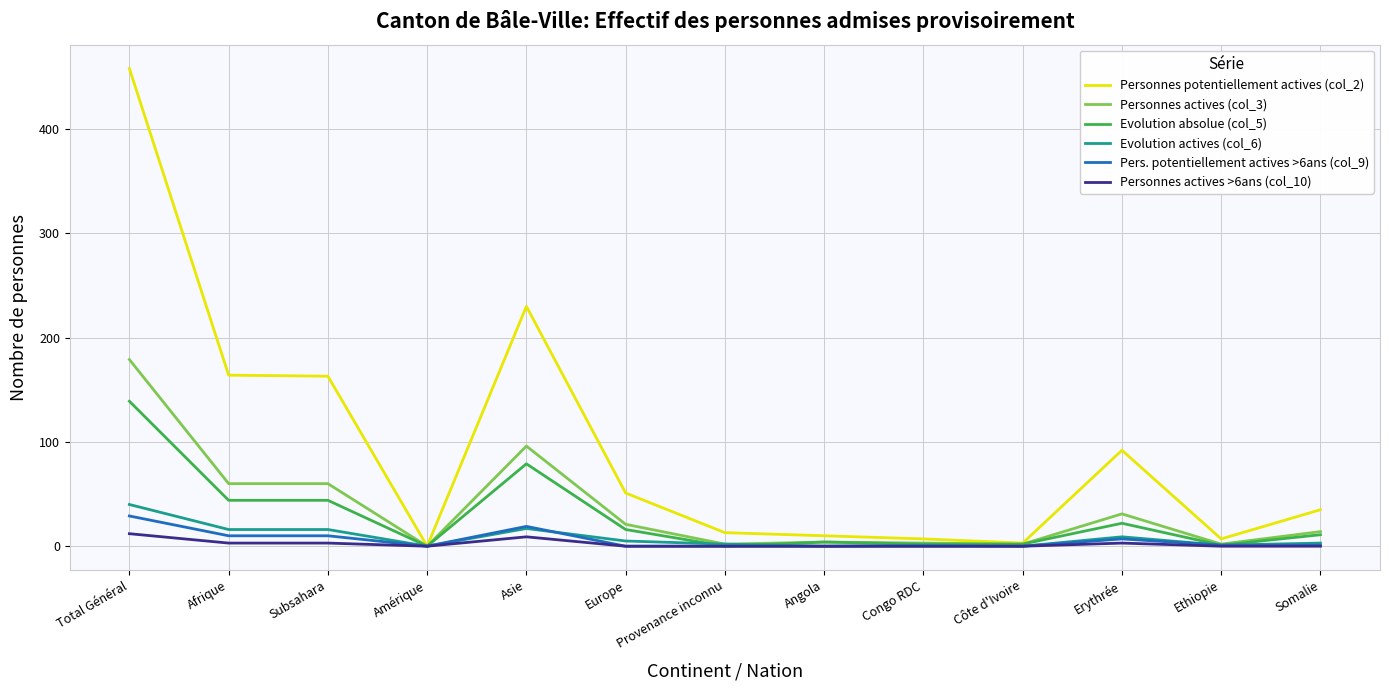

Which series has the widest spread of values?

Personnes potentiellement actives (col_2)